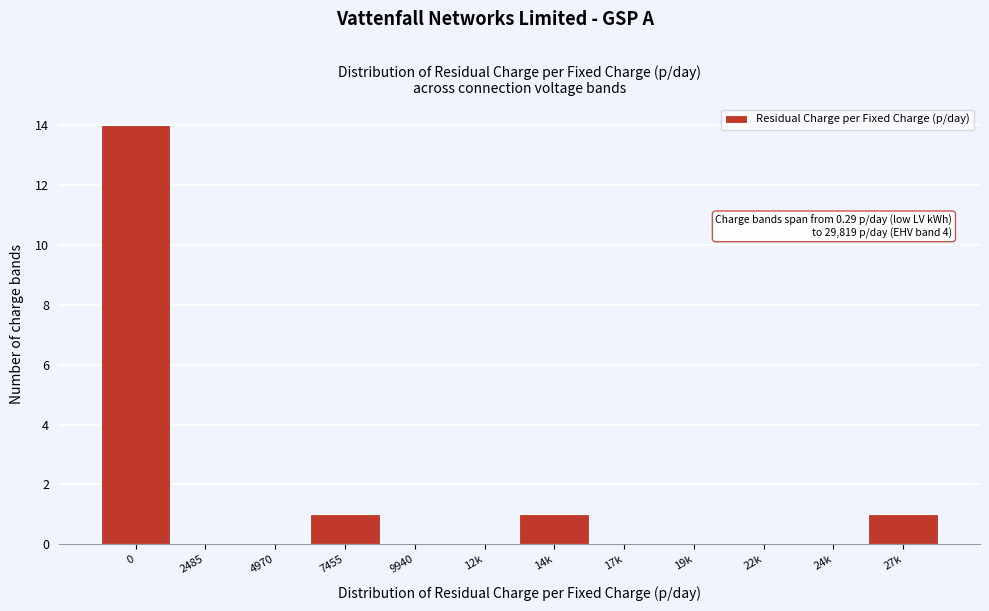

Reading right to left, what are all the values shown in this chart?

27k=1	24k=0	22k=0	19k=0	17k=0	14k=1	12k=0	9940=0	7455=1	4970=0	2485=0	0=14